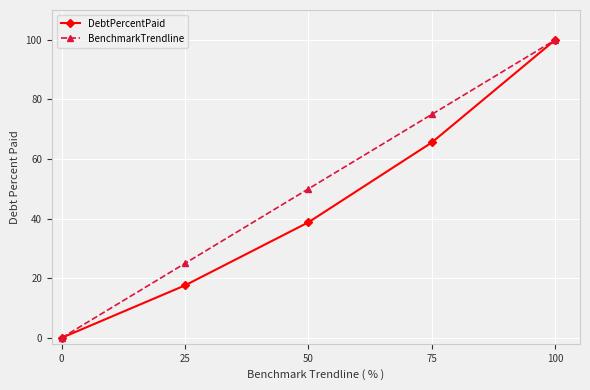

The value of BenchmarkTrendline at 25 is 25.0. True or false?

True